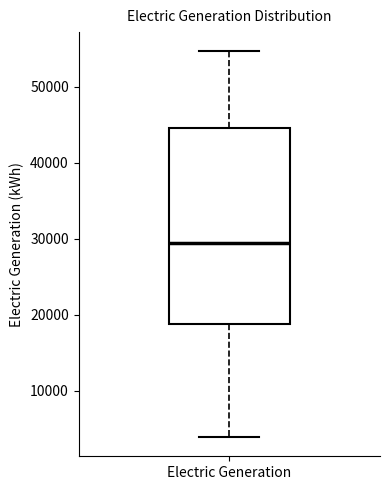

Read this box plot against the y-axis: the position of the median line, the range covered by the box, and the ends of both whiskers. The values are not printed on the chart, so give them approximately, as read against the axis.

median 29000, box 19000 to 45000, whiskers 4000 to 55000